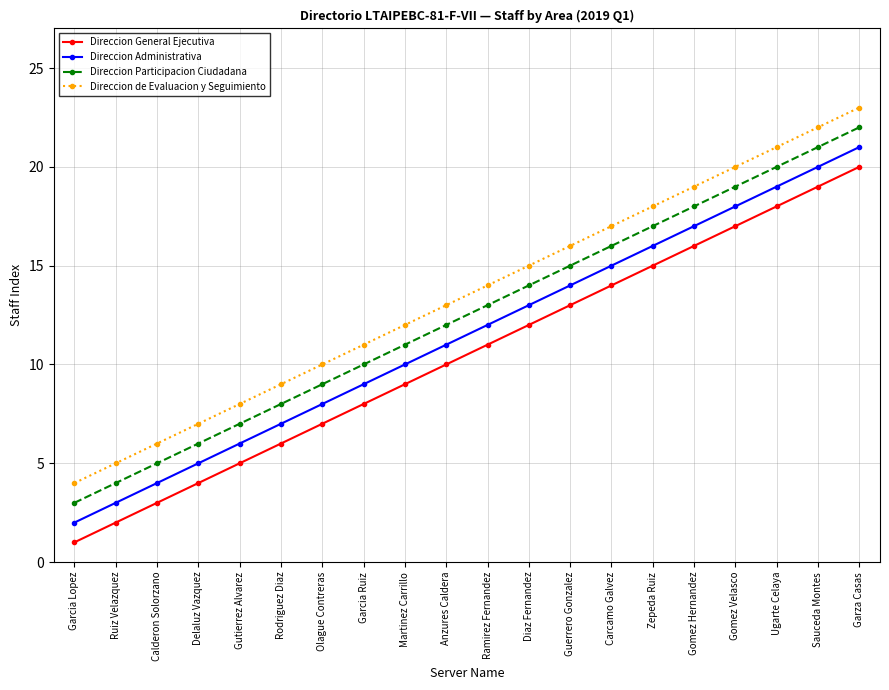

Where is Direccion Administrativa nearest to the value 11?

Anzures Caldera